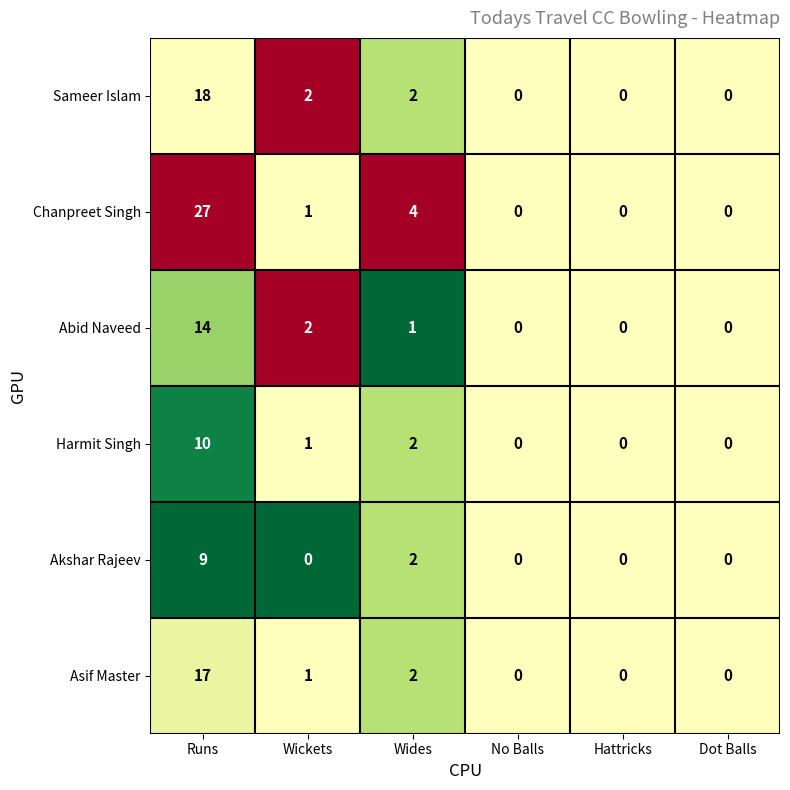

Rank the series by their maximum value, from lowest to highest.

Akshar Rajeev, Harmit Singh, Abid Naveed, Asif Master, Sameer Islam, Chanpreet Singh